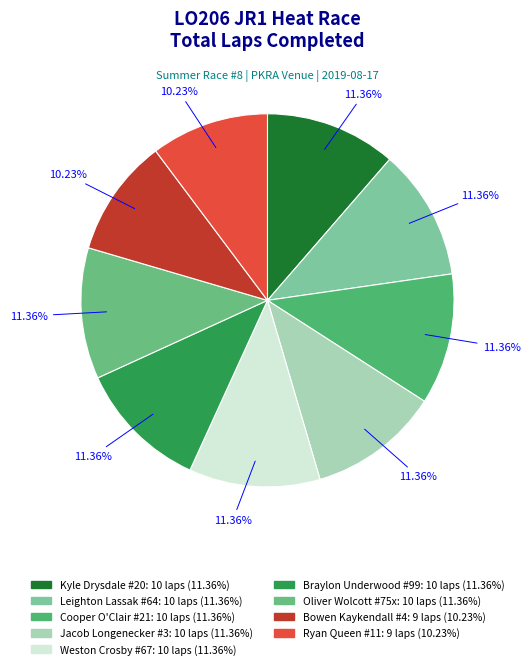

The Leighton Lassak slice represents 1% of the pie. True or false?

False